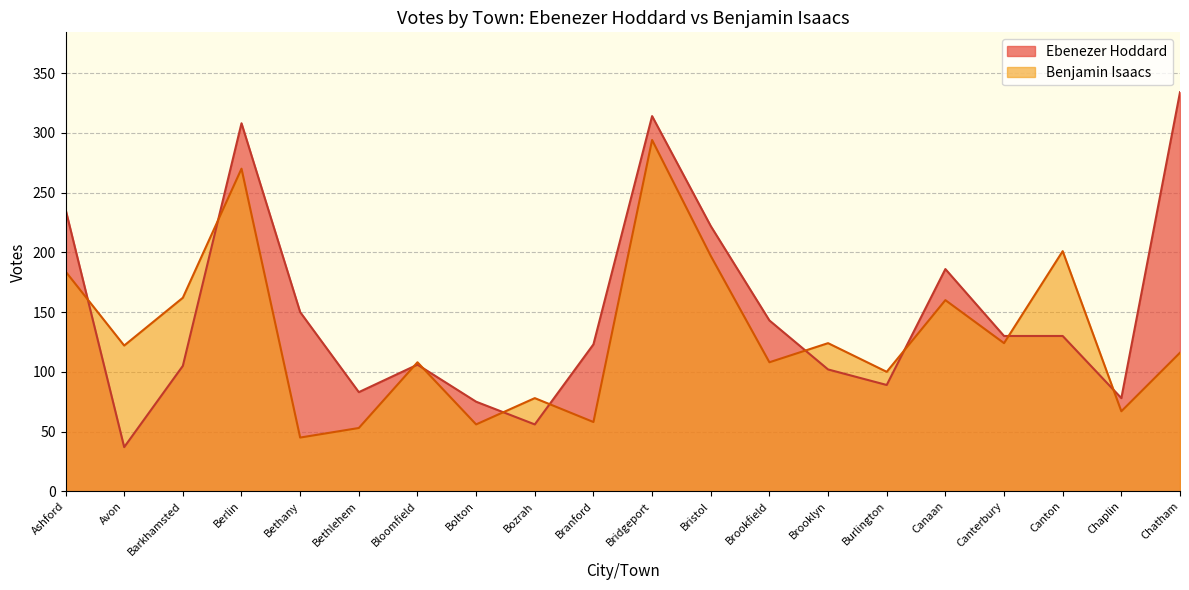

Where does the Ebenezer Hoddard series first go above 130?

Ashford